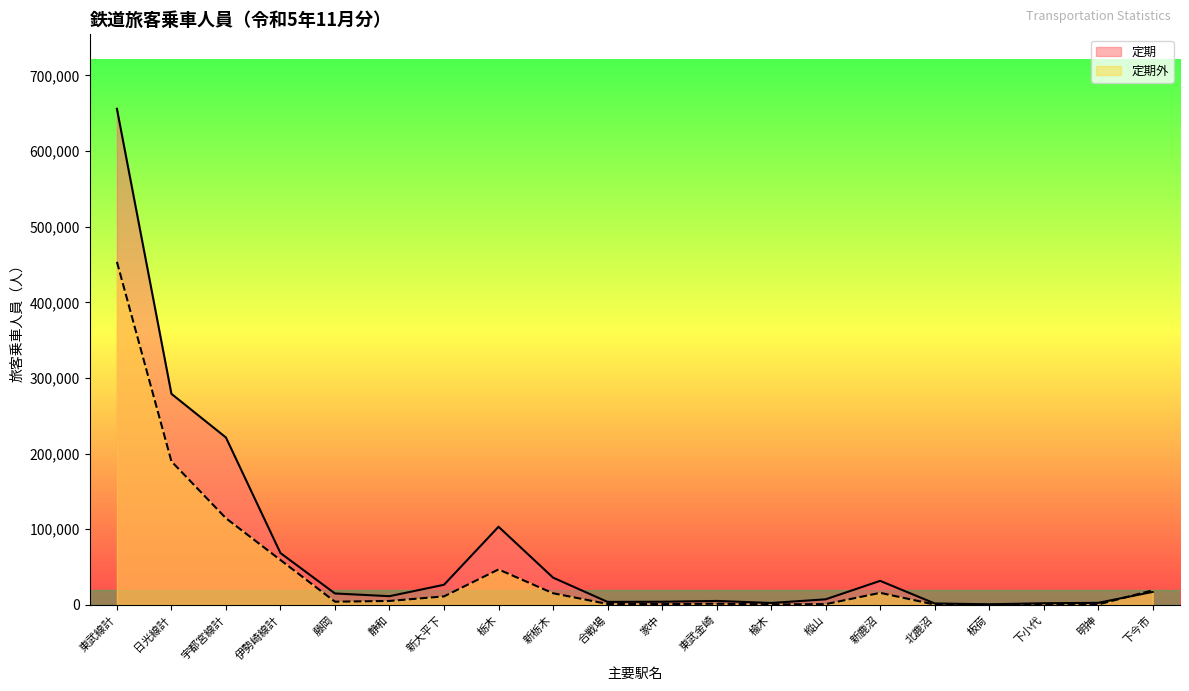

Reading left to right, transcribe all the data shown in this chart.

定期外: 453475	189743	114568	59361	4234	5229	11260	46891	15412	1233	1087	1558	704	993	15946	475	137	441	584	19336
定期: 655830	279000	221280	68520	15120	11520	26610	103320	36060	3960	4170	5250	2550	7380	31800	1920	810	2190	2730	17190